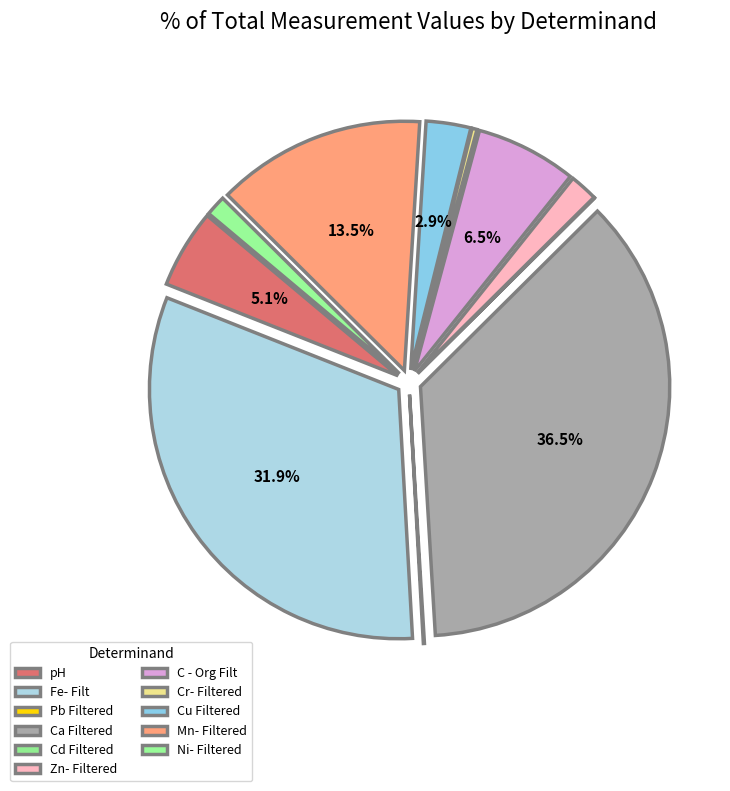

The Mn- Filtered slice represents 14% of the pie. True or false?

True